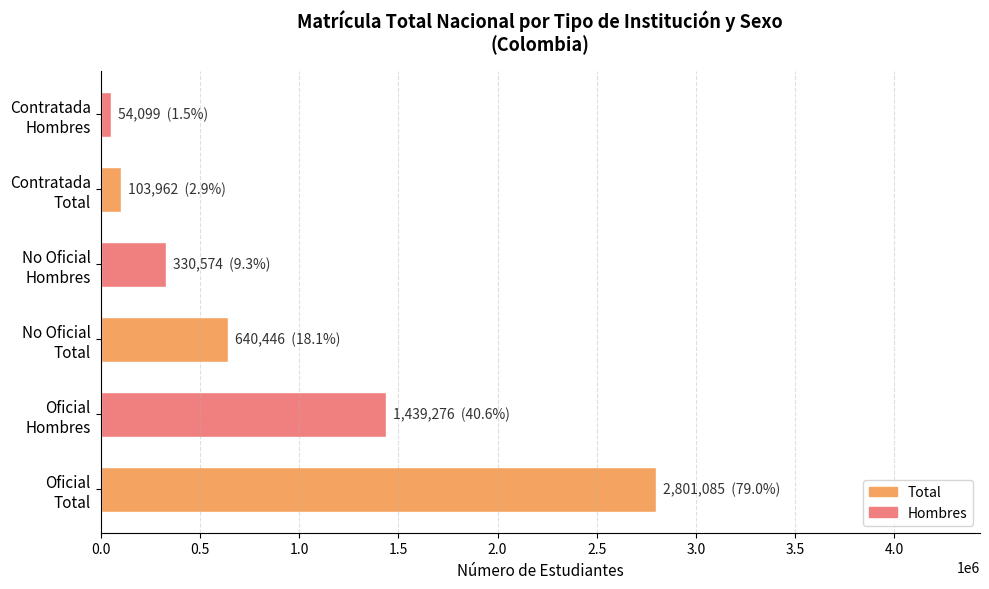

What is the minimum value for No Oficial?

330574